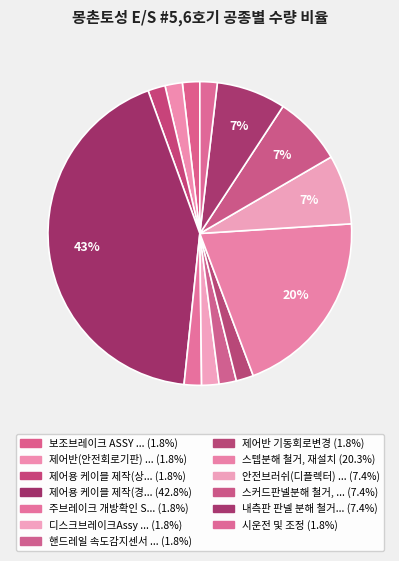

What is the largest slice in the pie chart?

제어용 케이블 제작(경사부)